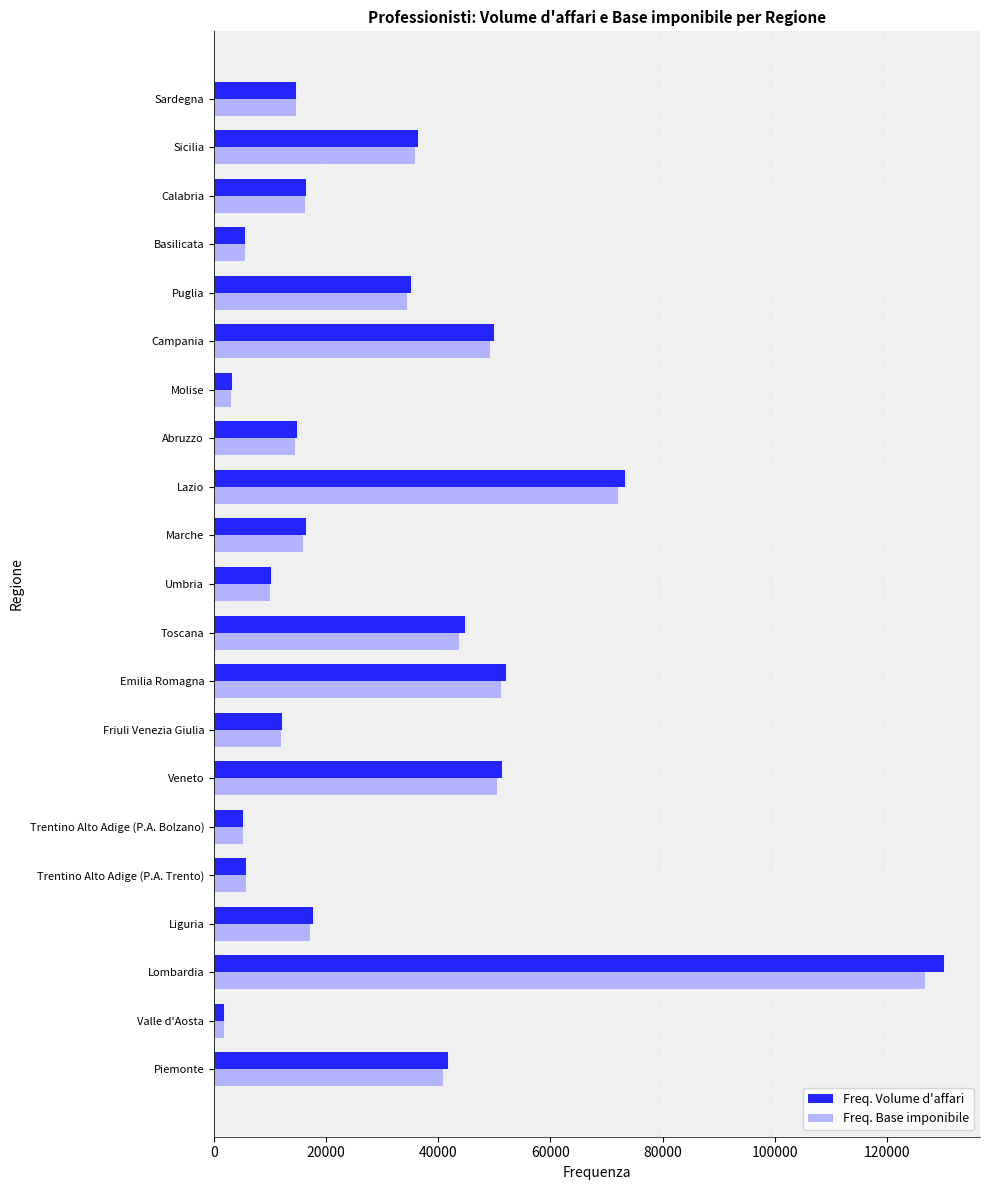

What is the highest value of the Freq. Base imponibile series?

126785